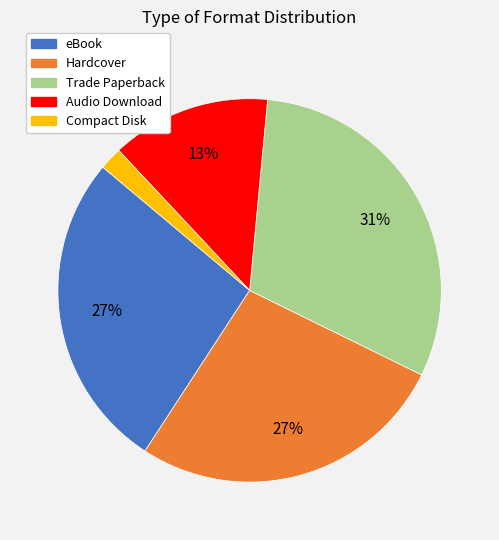

Is Compact Disk the majority of the pie?

No